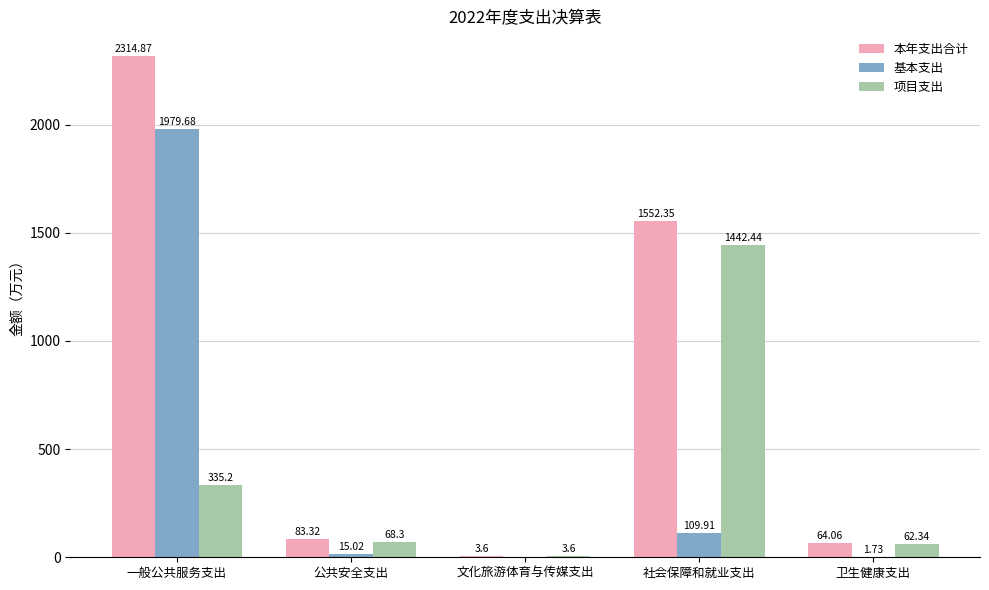

How many data points does each series have?

5